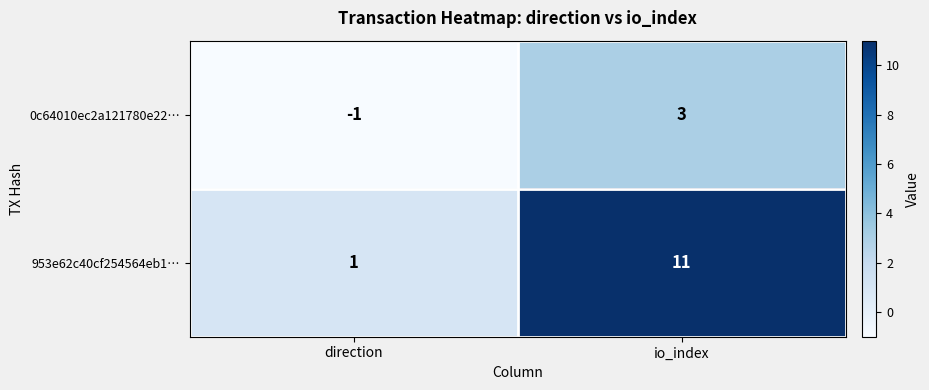

Where is 953e62c40cf254564eb1… nearest to the value 6?

direction